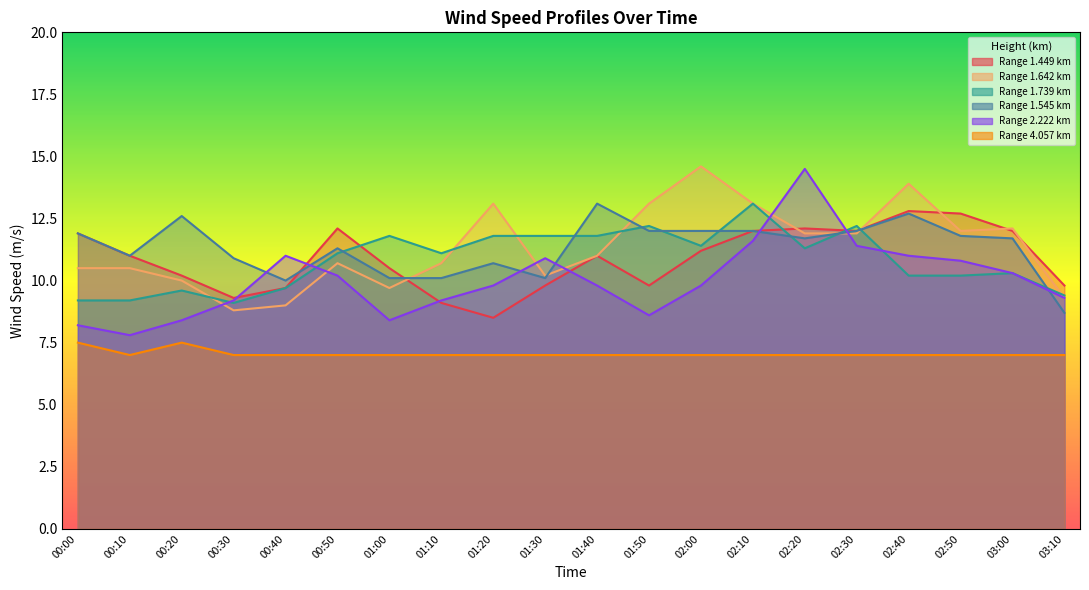

Is the value of 1.739 at 00:20 greater than the value of 2.222 at 00:30?

Yes